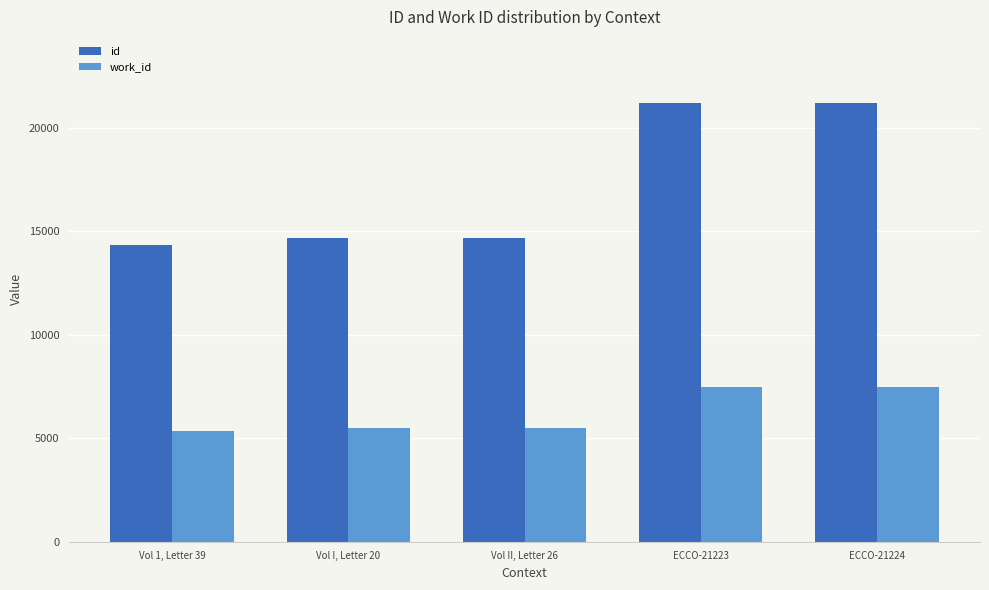

Which series has the largest total across all categories?

id